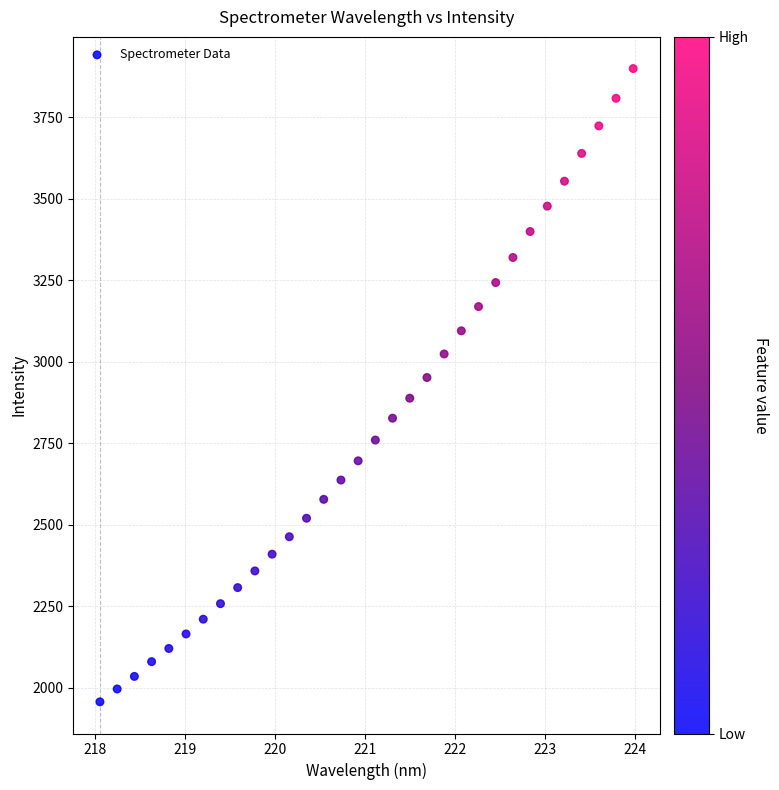

What is the range of X values (max minus min)?

5.9